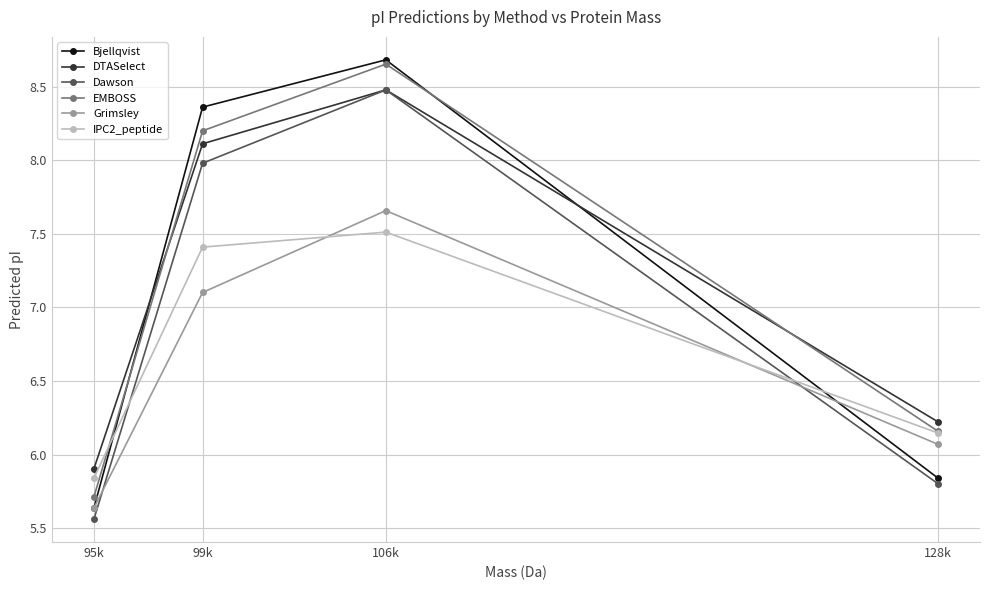

How many categories are shown in the chart?

4